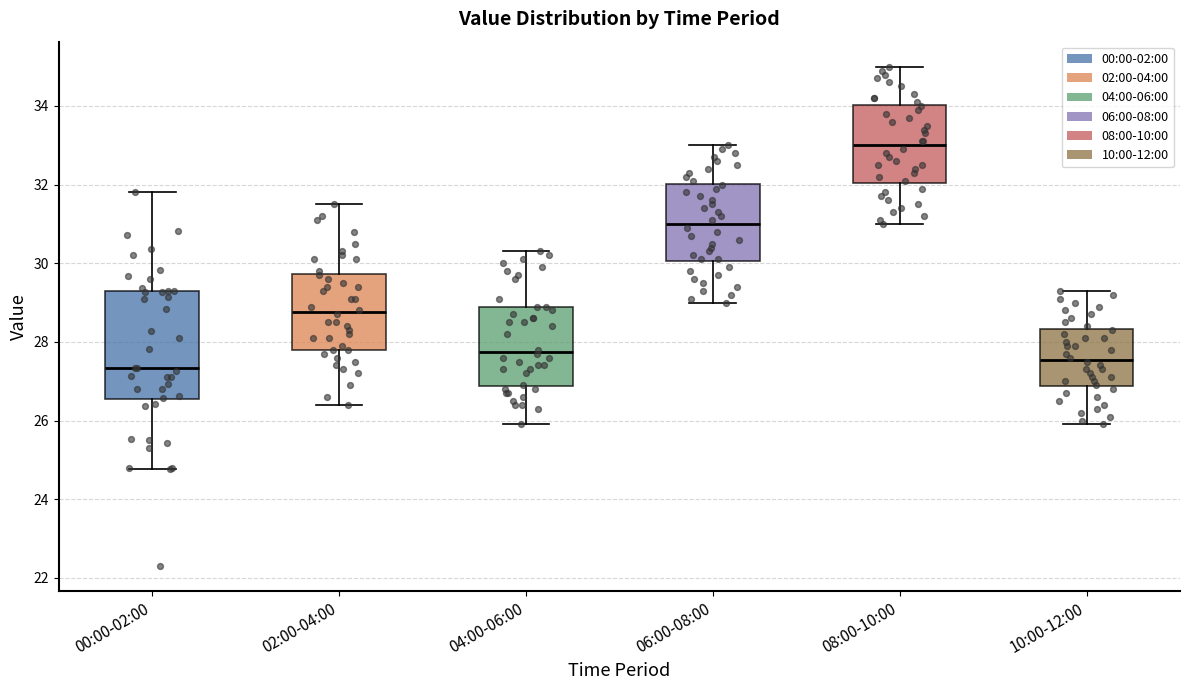

Which box is the tallest, from its lower edge to its upper edge?

00:00-02:00